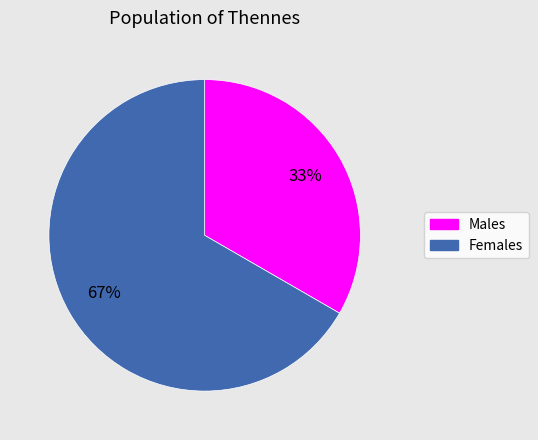

To the nearest percent, what is the average slice percentage?

50%